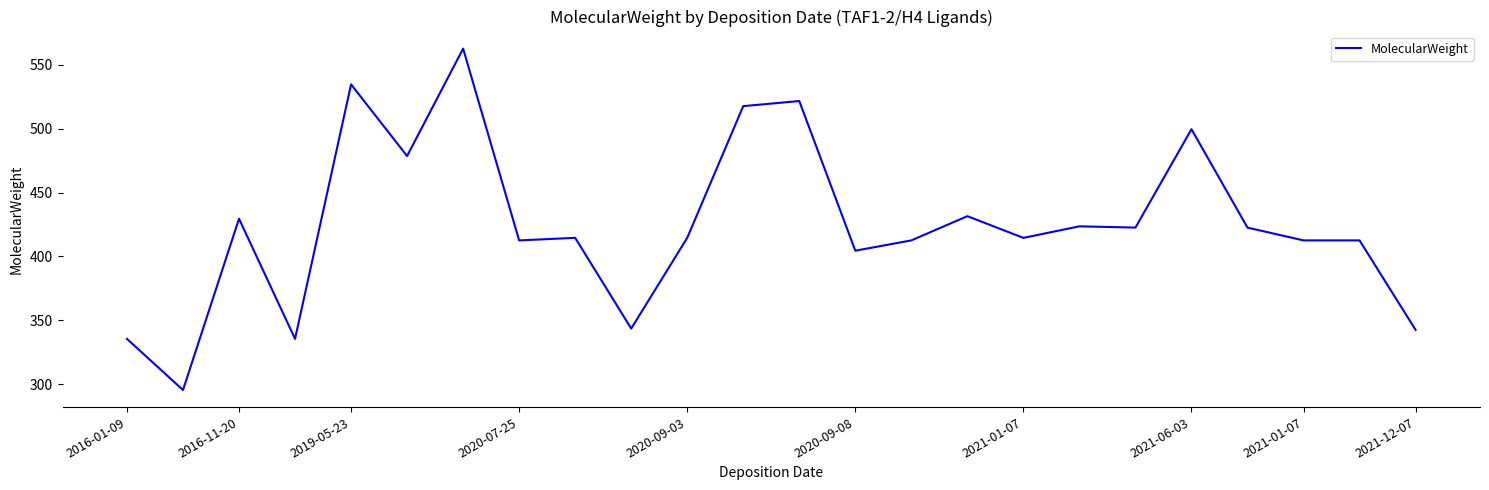

What is the difference between the maximum and second lowest values?

227.3